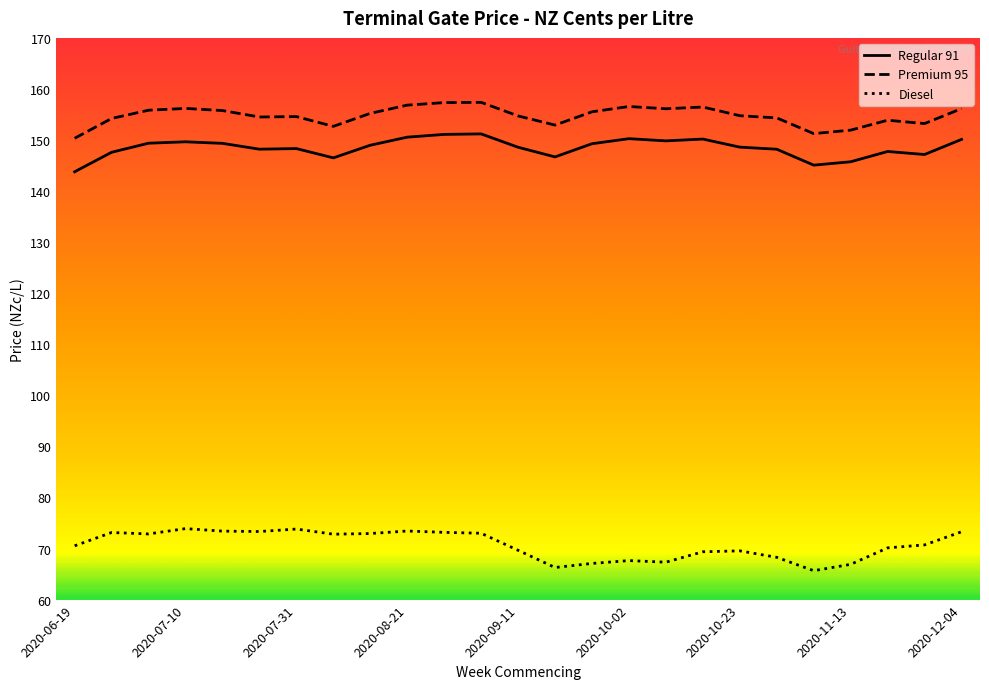

True or false: Regular 91 and Premium 95 intersect in this chart.

False